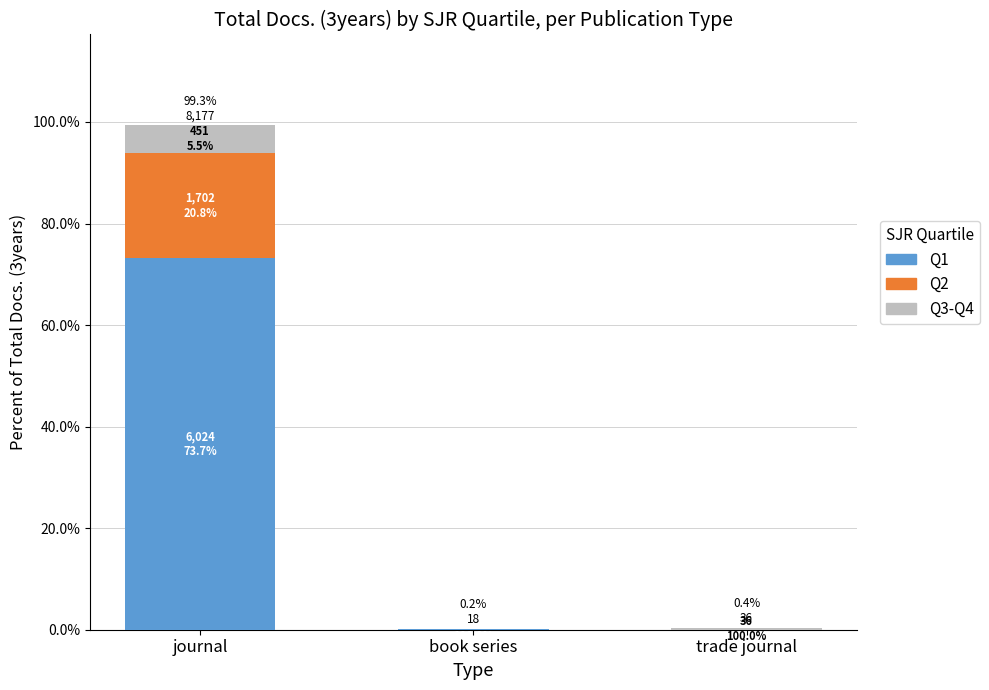

The value of Q1 at trade journal is 0.0. True or false?

True